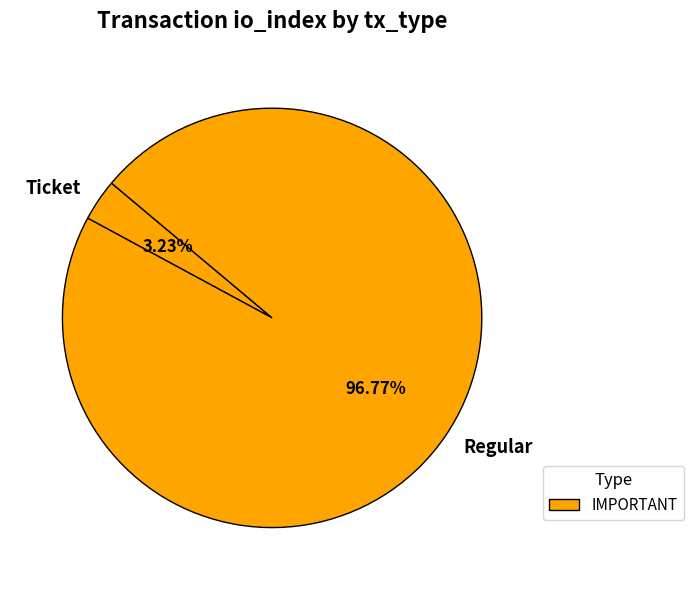

What percentage is NOT represented by Ticket?

96.8%